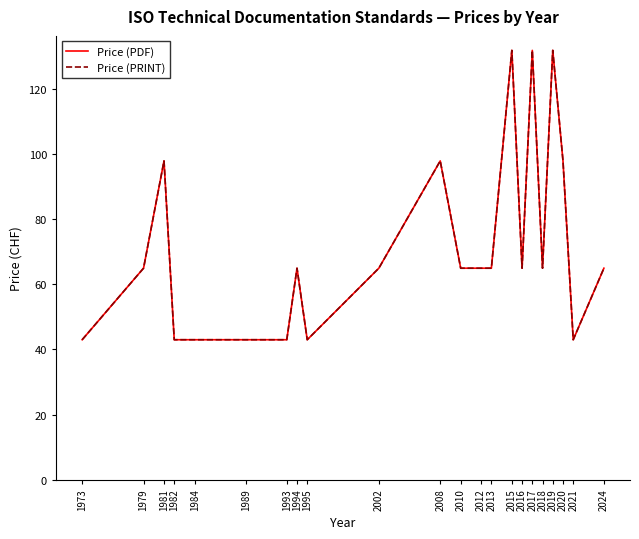

Which series has the largest total across all categories?

Price (PDF)